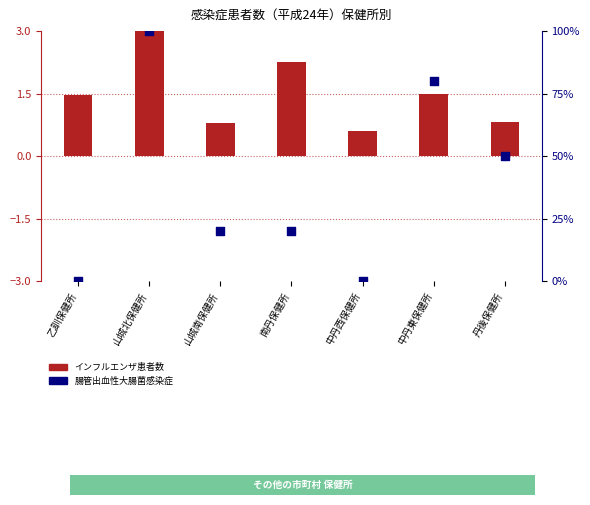

At how many categories does at least one series exceed 33?

3